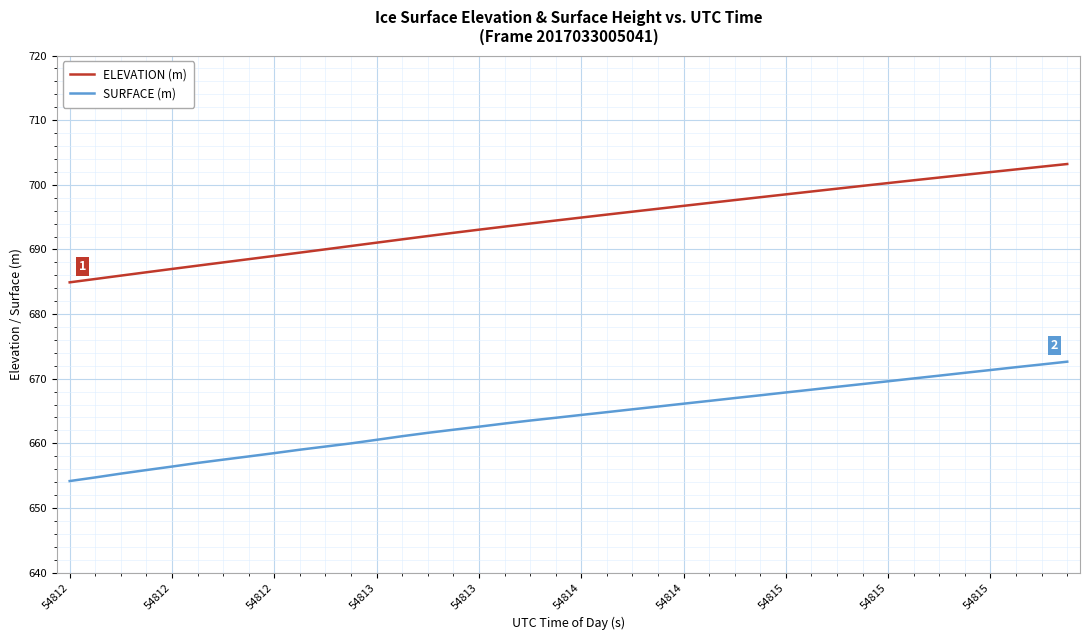

How many distinct data groups are displayed?

2